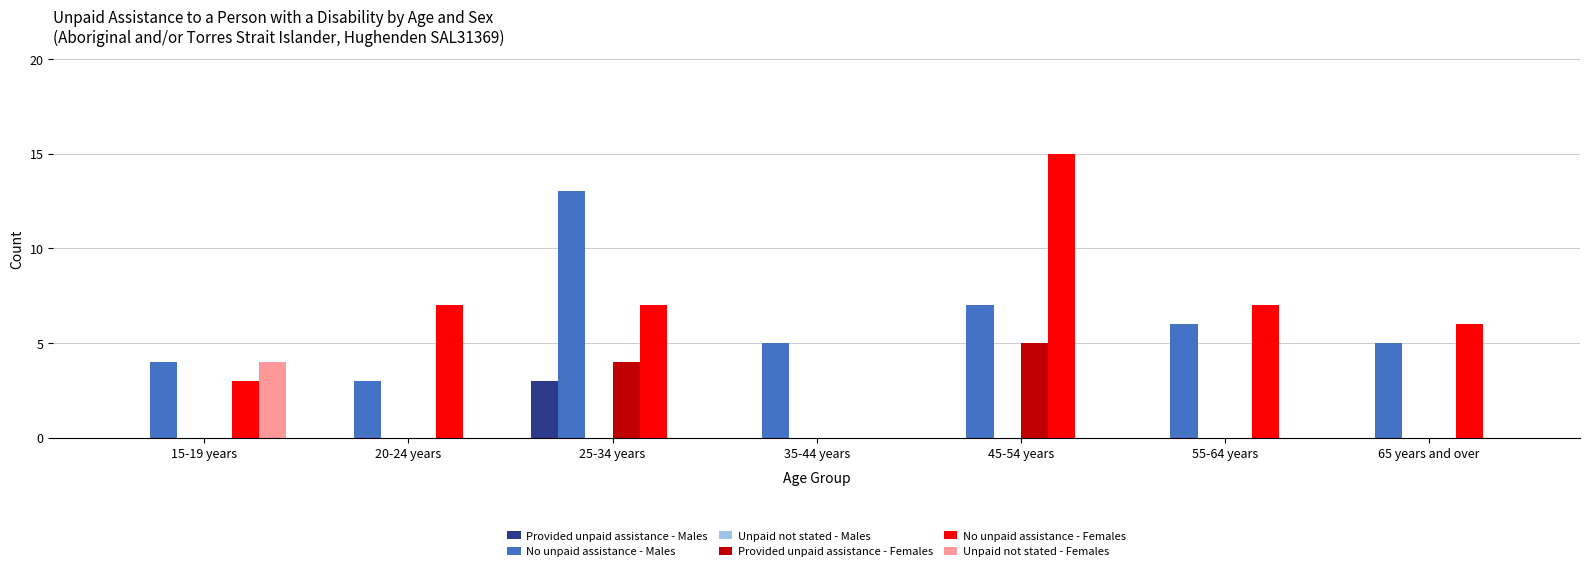

The Unpaid not stated - Females series shows 4 at 15-19 years. True or false?

True